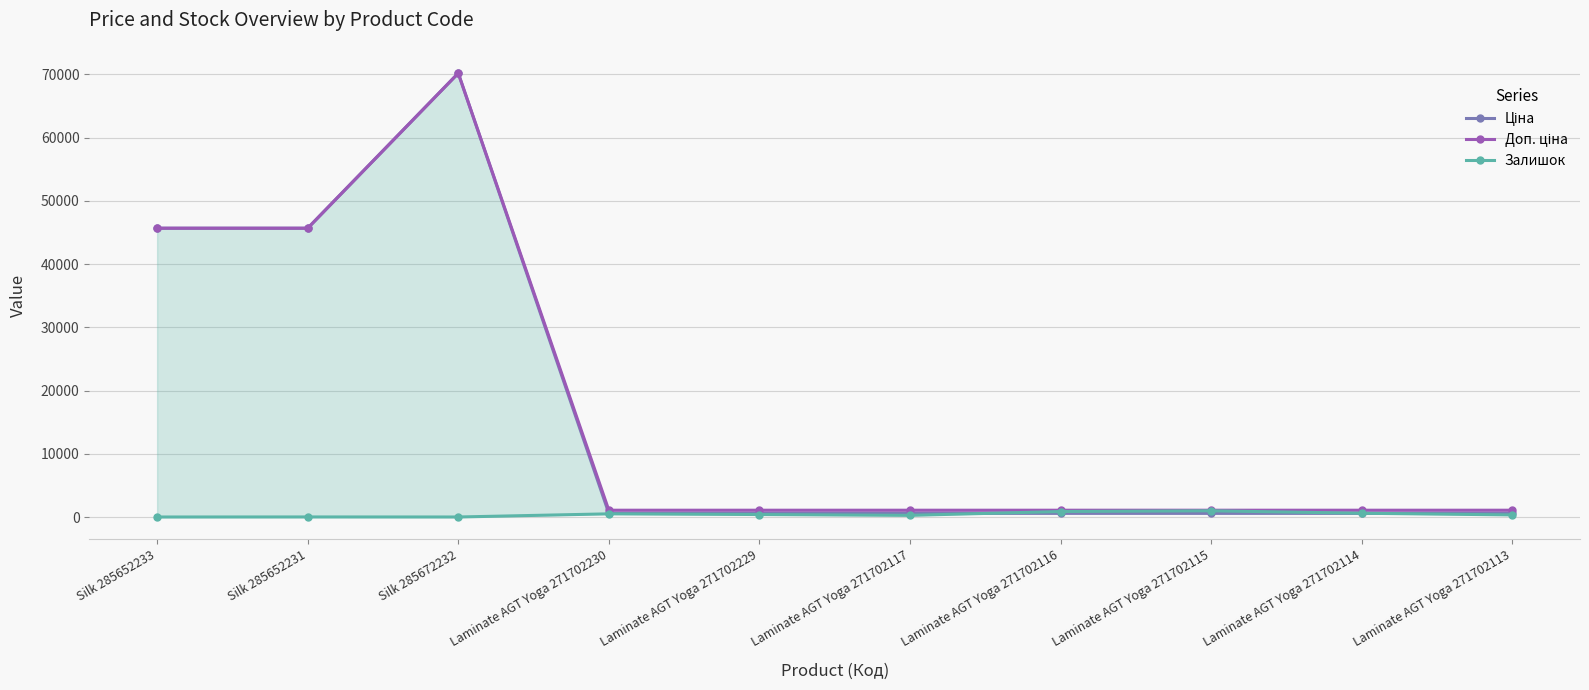

How many interior local peaks does the Ціна series have?

1